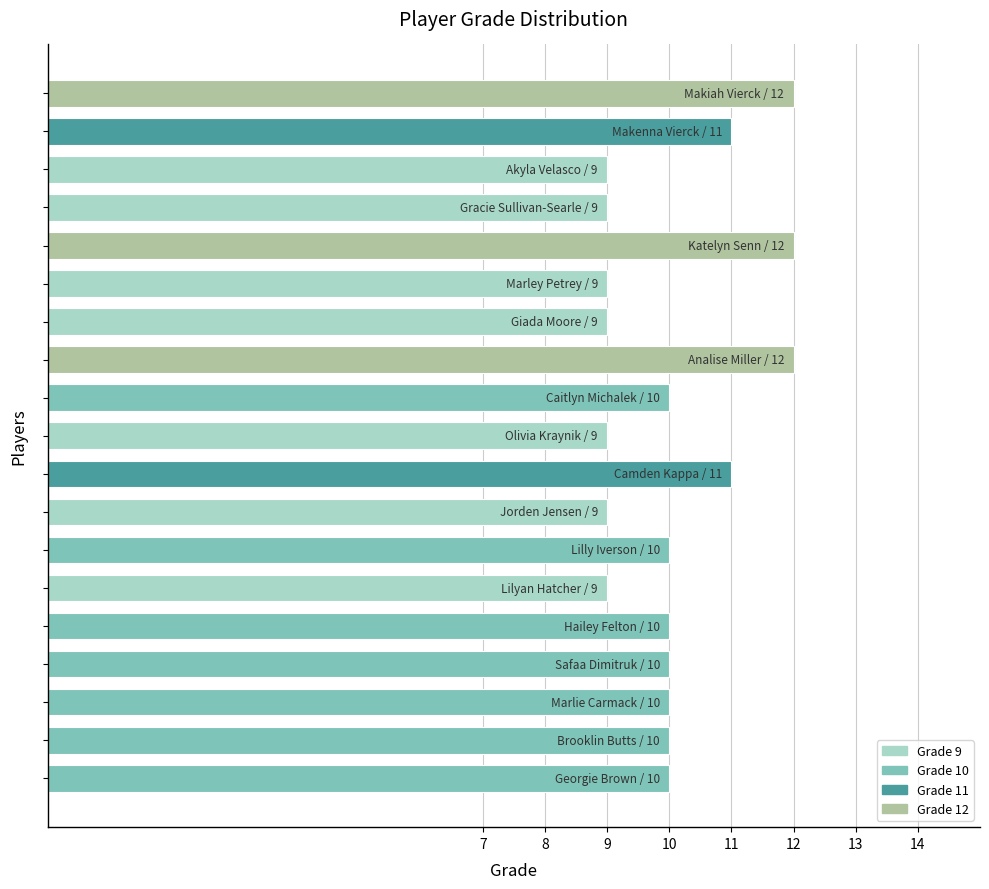

What is the minimum value shown in the chart?

9